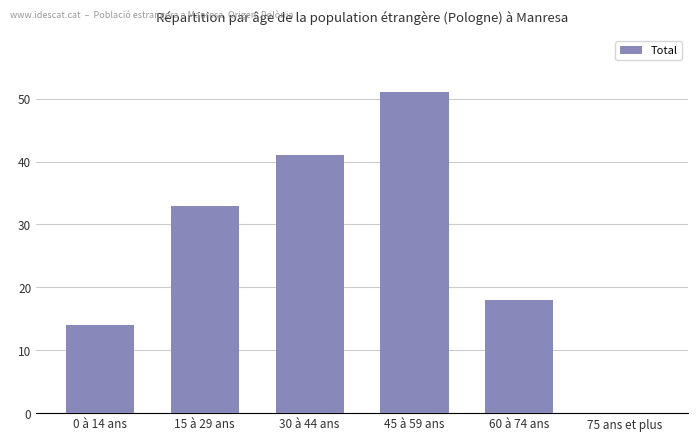

The value at 75 ans et plus is 35. True or false?

False